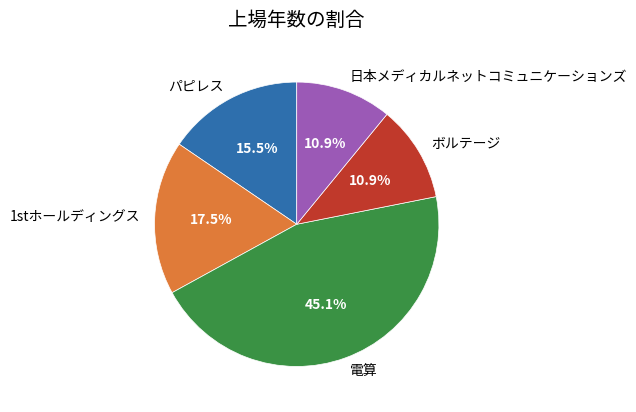

Is it true that パピレス is 2% of the pie?

False